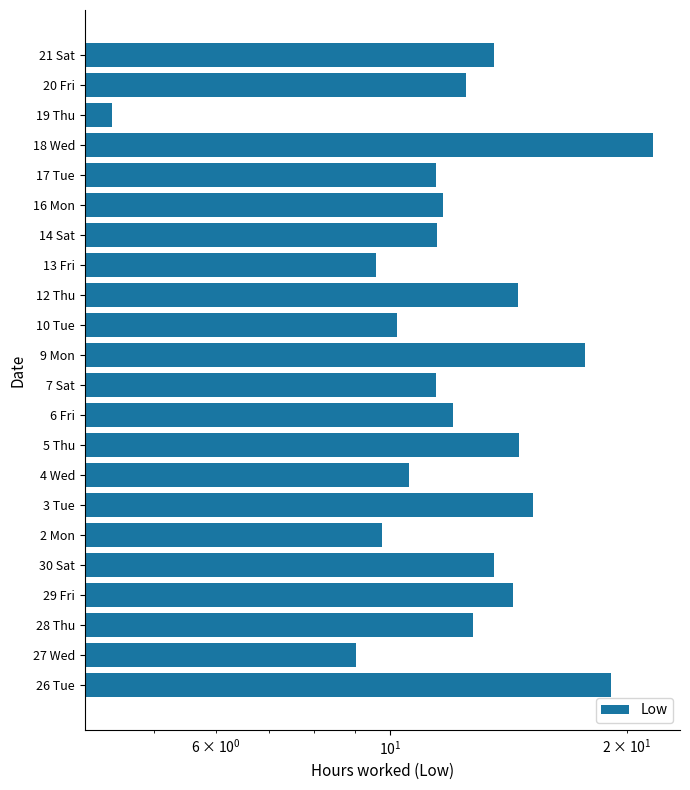

What is the difference between the maximum and minimum values?

17.1